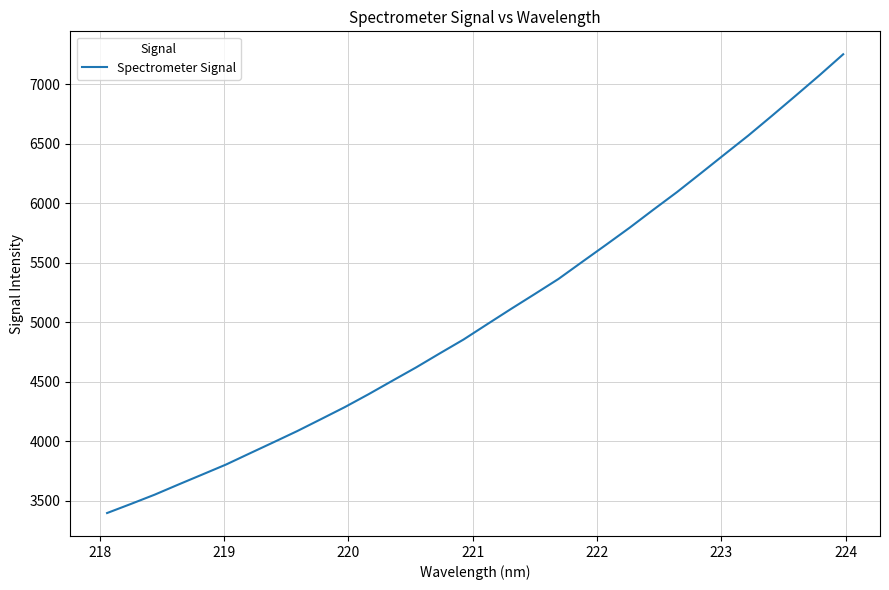

What is the difference between the maximum and minimum values?

3855.2